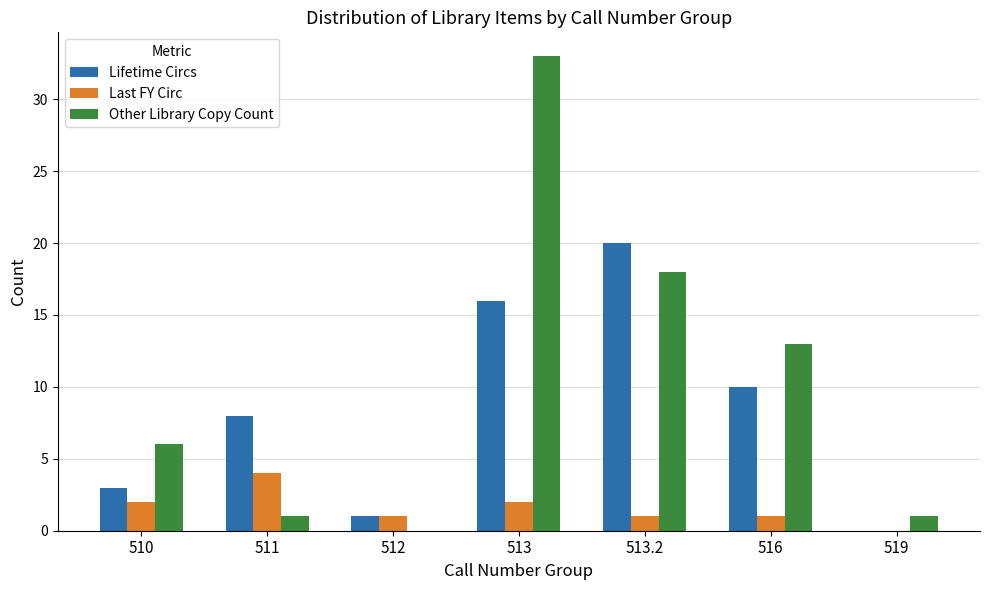

At which category is the sum across all series the highest?

513